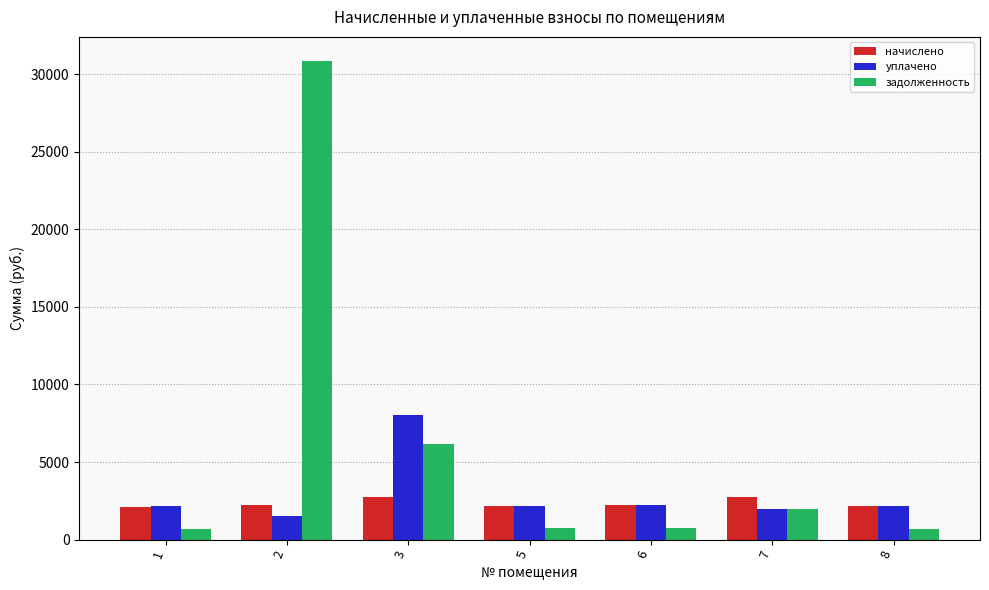

What is the spread (max minus min) of values at 8?

1437.1